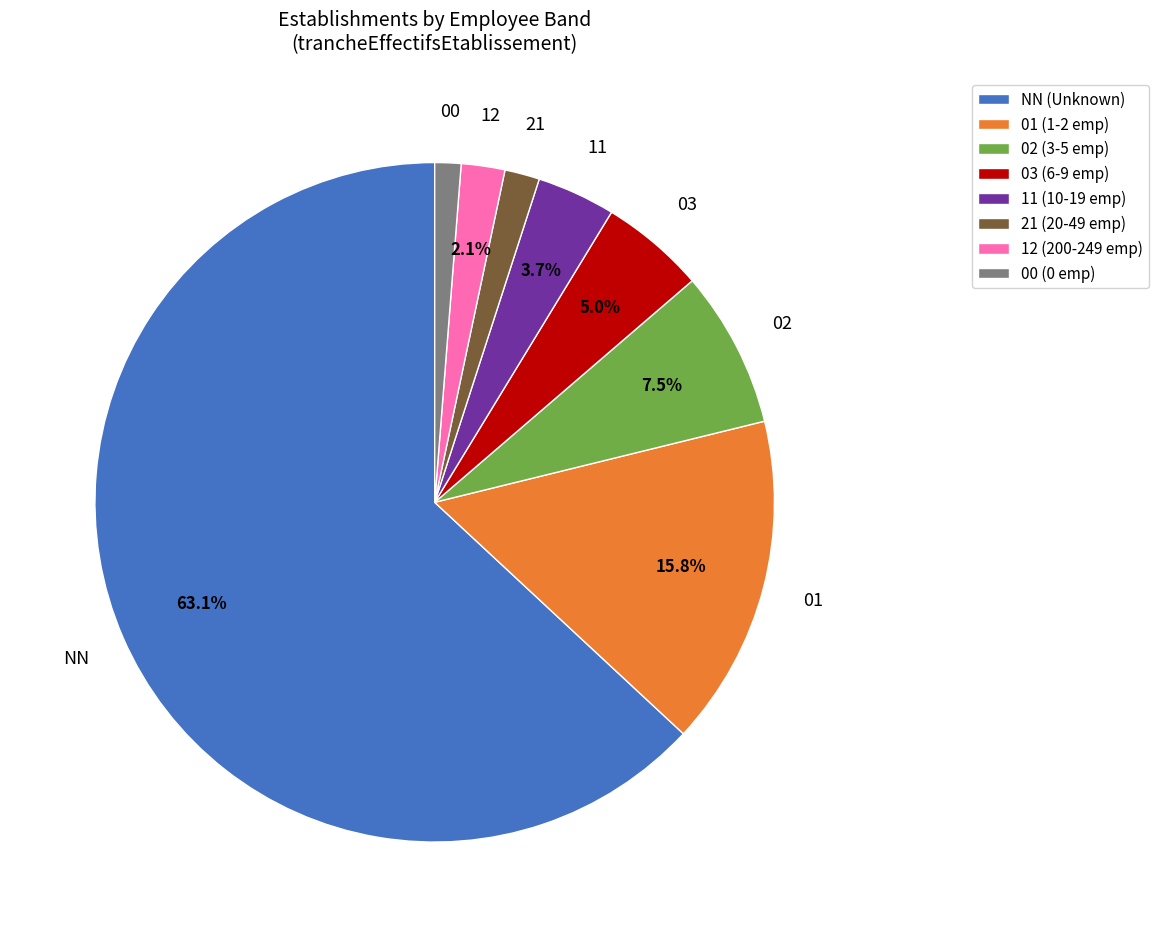

What percentage do 01 (1-2 emp) and NN (Unknown) together represent?

78.8%